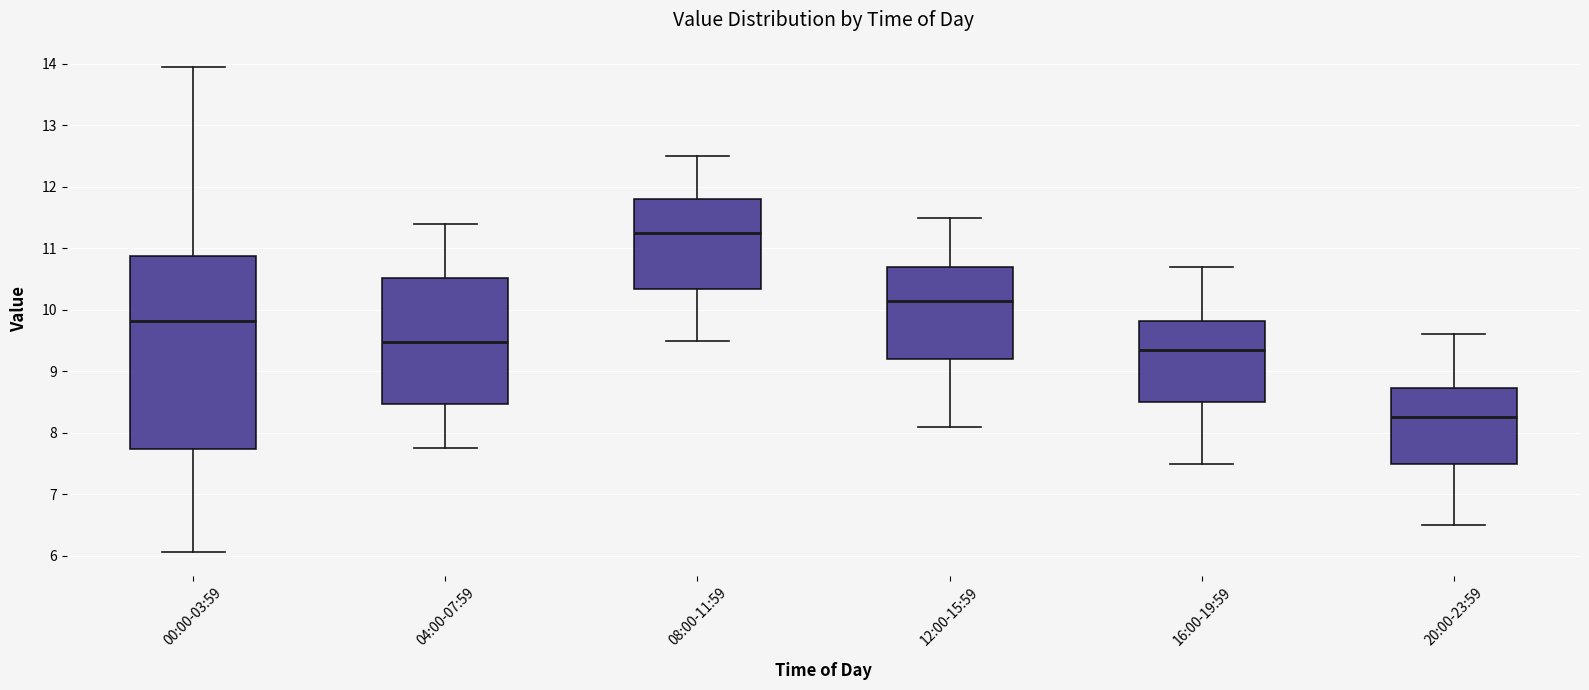

Reading left to right, read every box against the y-axis: the position of its median line, the range the box covers, and the ends of its whiskers. The values are not printed on the chart, so give them approximately, as read against the axis.

00:00-03:59: median 9.8, box 7.7 to 10.9, whiskers 6.1 to 14.0
04:00-07:59: median 9.5, box 8.5 to 10.5, whiskers 7.8 to 11.4
08:00-11:59: median 11.3, box 10.3 to 11.8, whiskers 9.5 to 12.5
12:00-15:59: median 10.2, box 9.2 to 10.7, whiskers 8.1 to 11.5
16:00-19:59: median 9.4, box 8.5 to 9.8, whiskers 7.5 to 10.7
20:00-23:59: median 8.3, box 7.5 to 8.7, whiskers 6.5 to 9.6